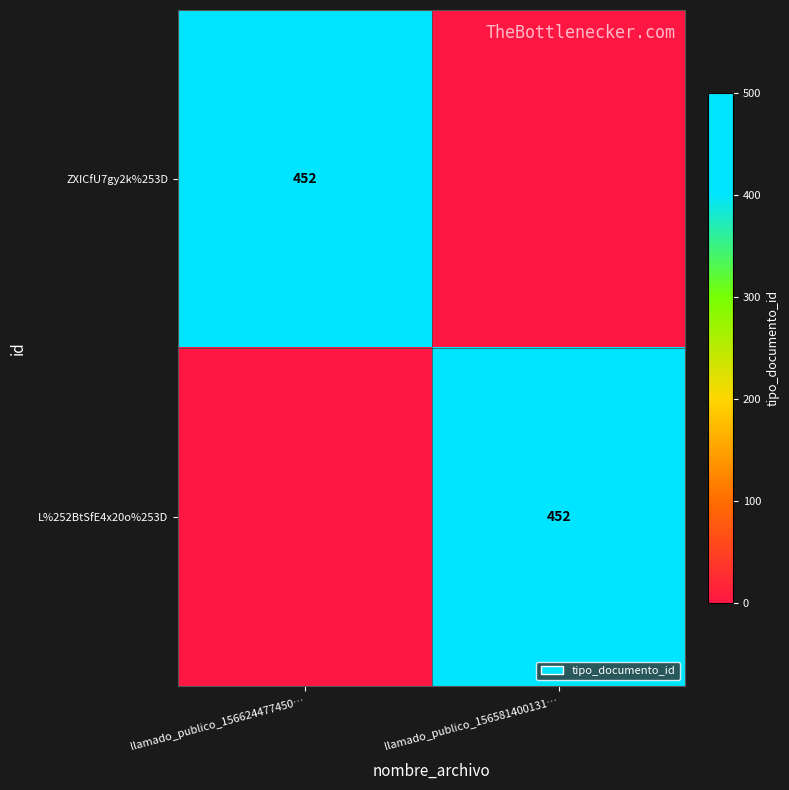

The value of L%252BtSfE4x20o%253D at llamado_publico_156581400131… is 684. True or false?

False